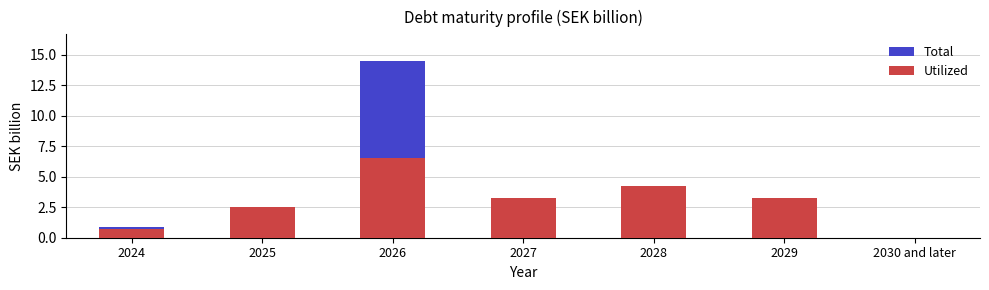

What is the greatest value displayed?

14.5